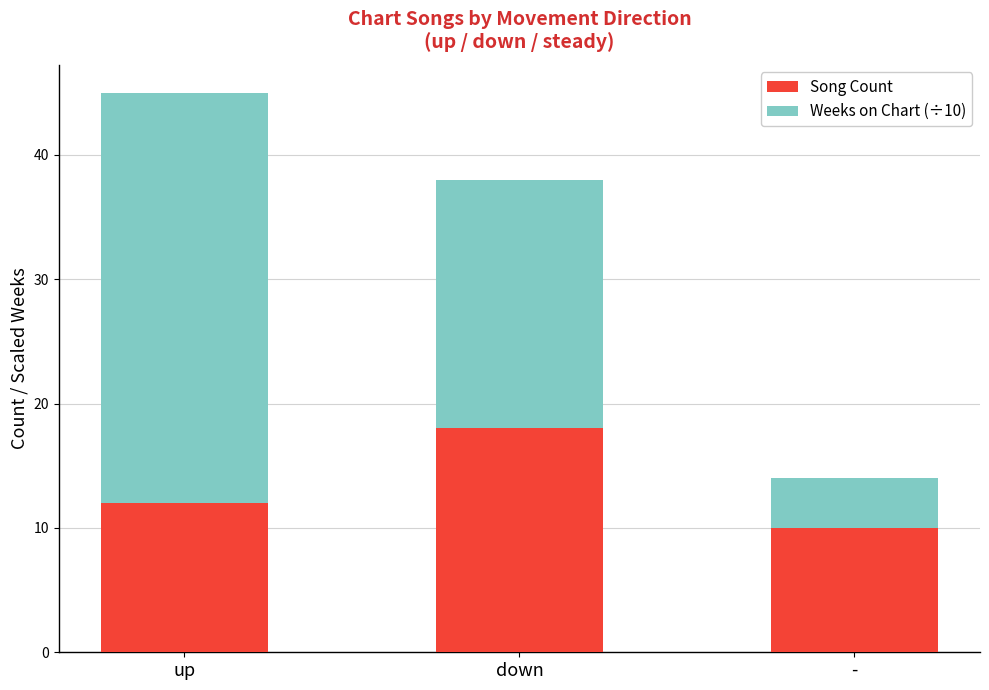

Is it true that Song Count equals 25 at down?

False